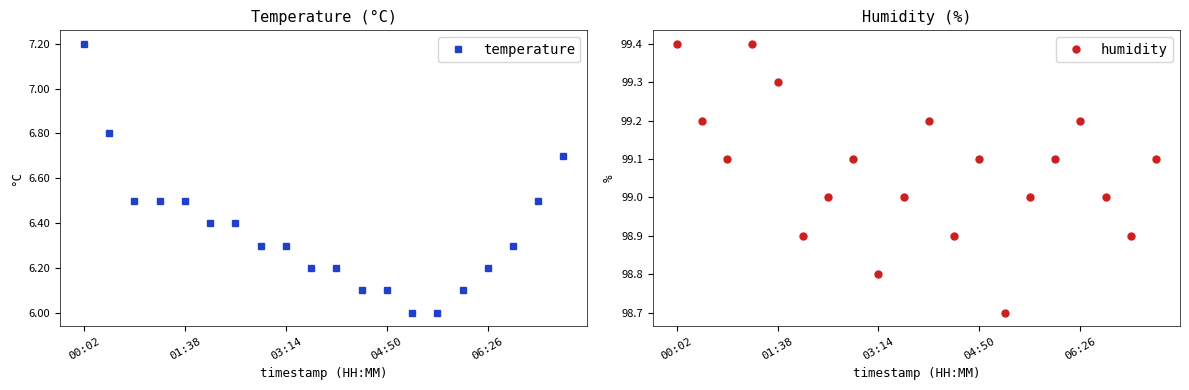

The value of humidity at 17 is 99.0. True or false?

True